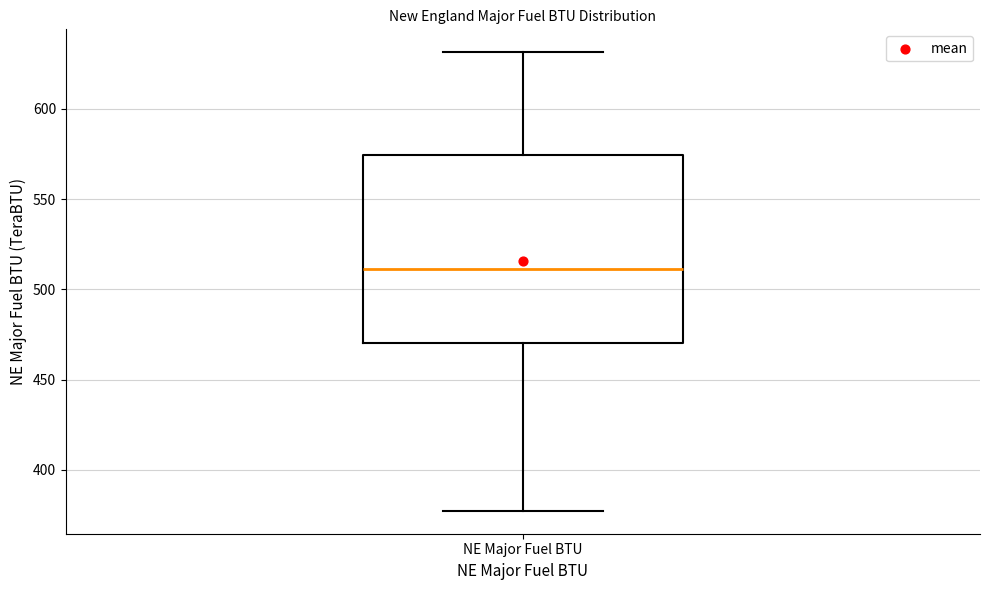

Where does the upper whisker of the box for NE Major Fuel BTU end on the y-axis? The values are not printed on the chart, so give them approximately, as read against the axis.

630